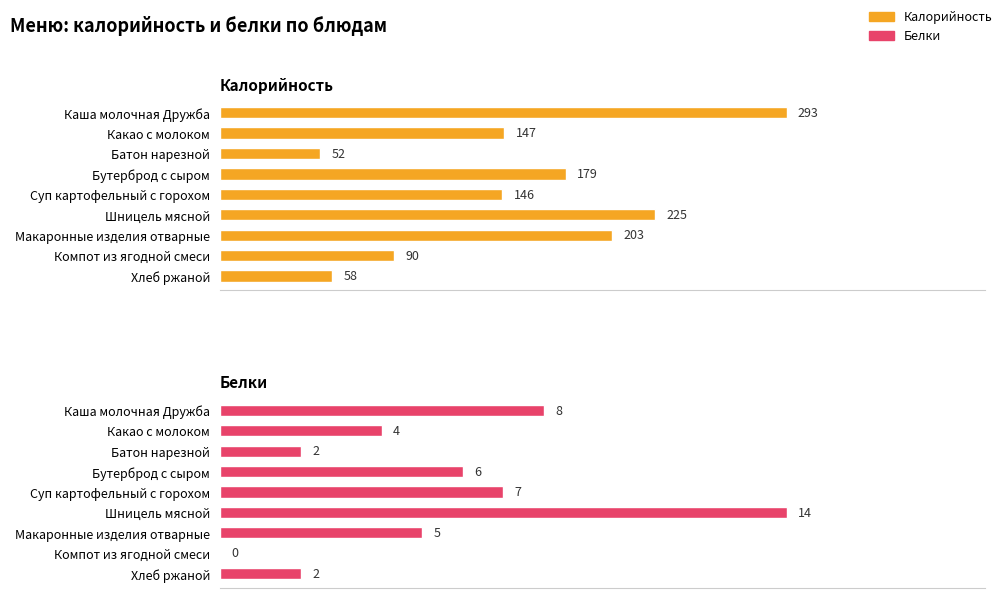

Rank the series at Каша молочная Дружба from lowest to highest value.

Белки, Калорийность